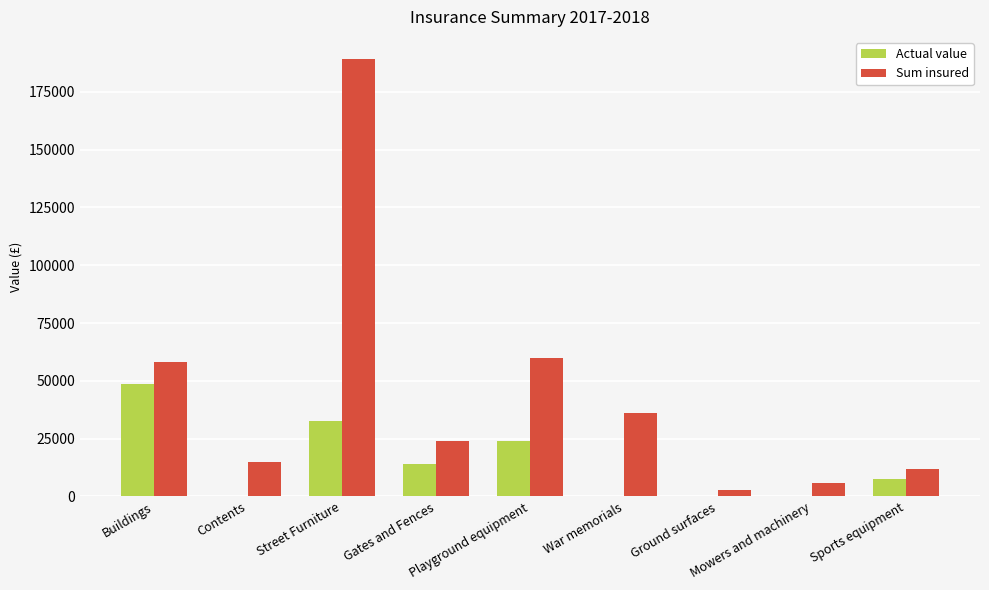

Is the value of Sum insured at Gates and Fences greater than the value of Actual value at Sports equipment?

Yes